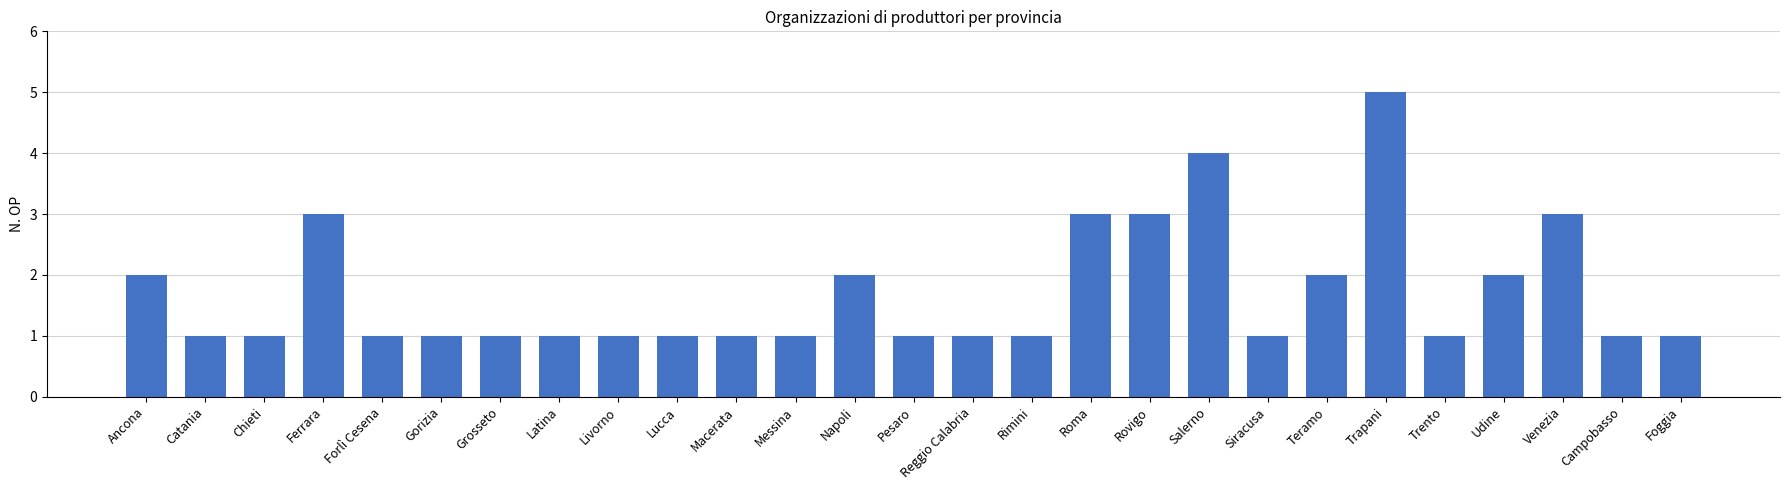

Reading right to left, extract all data points from this chart.

Foggia=1	Campobasso=1	Venezia=3	Udine=2	Trento=1	Trapani=5	Teramo=2	Siracusa=1	Salerno=4	Rovigo=3	Roma=3	Rimini=1	Reggio Calabria=1	Pesaro=1	Napoli=2	Messina=1	Macerata=1	Lucca=1	Livorno=1	Latina=1	Grosseto=1	Gorizia=1	Forlì Cesena=1	Ferrara=3	Chieti=1	Catania=1	Ancona=2